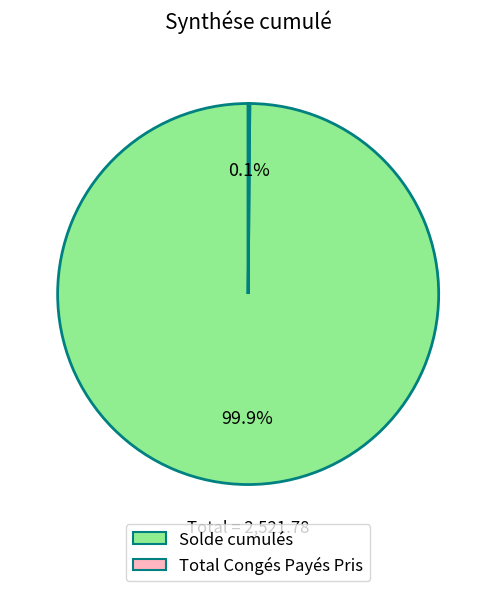

Is there any slice that represents more than half of the pie?

Yes